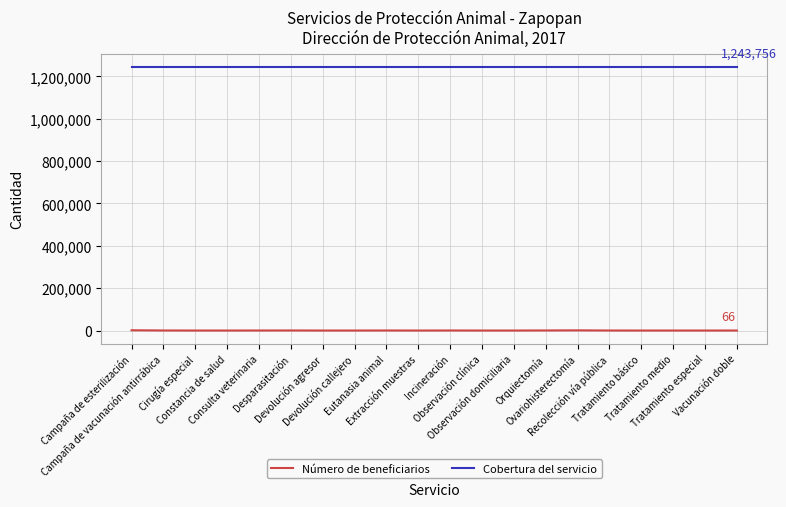

What is the maximum value shown in the chart?

1243756